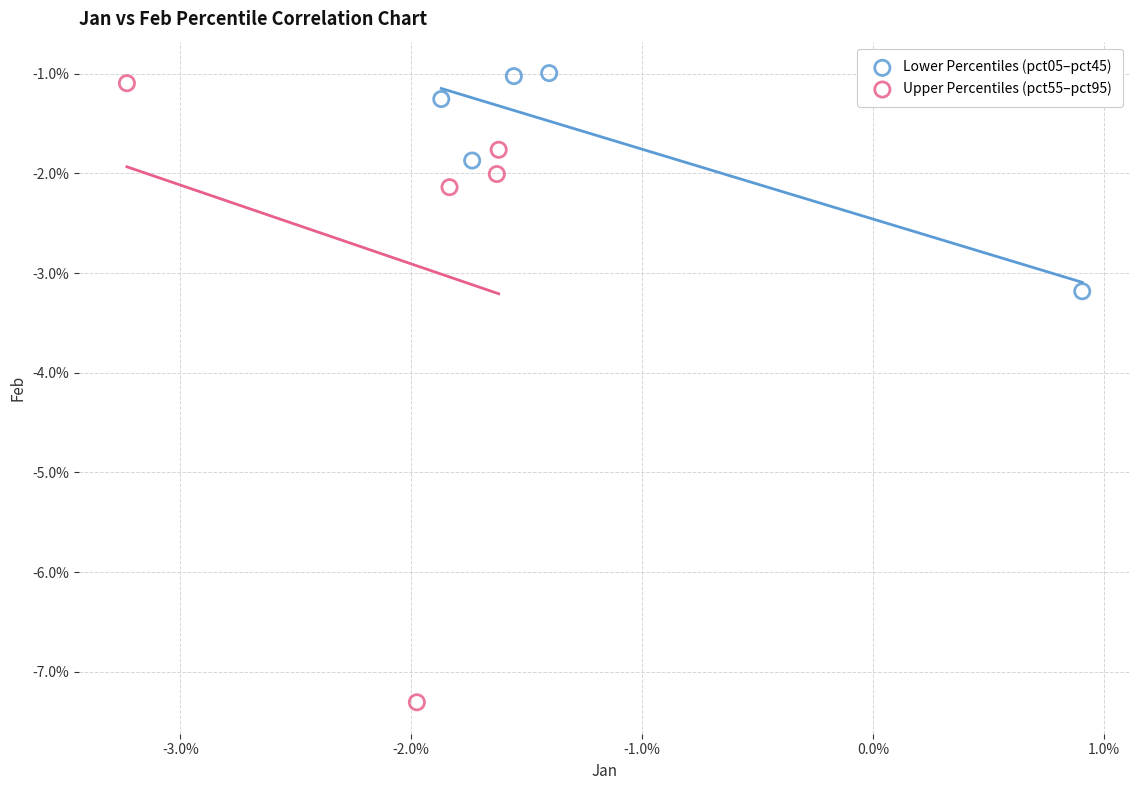

Which series contains the highest Y value?

Lower Percentiles (pct05–pct45)